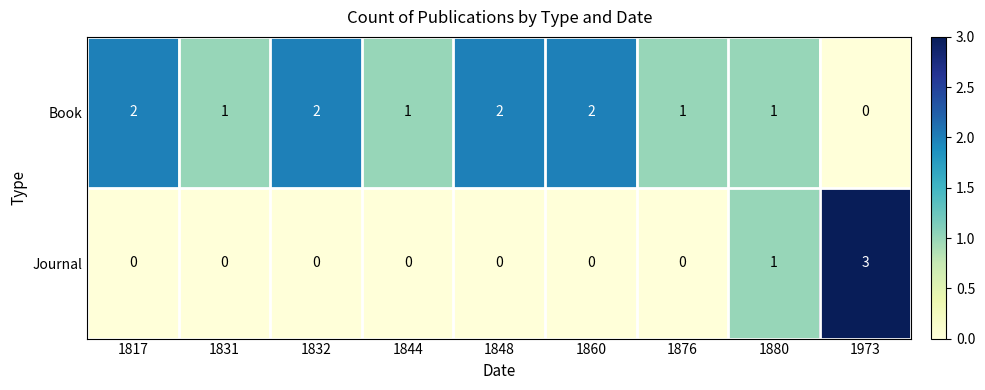

How many data points does each series have?

9